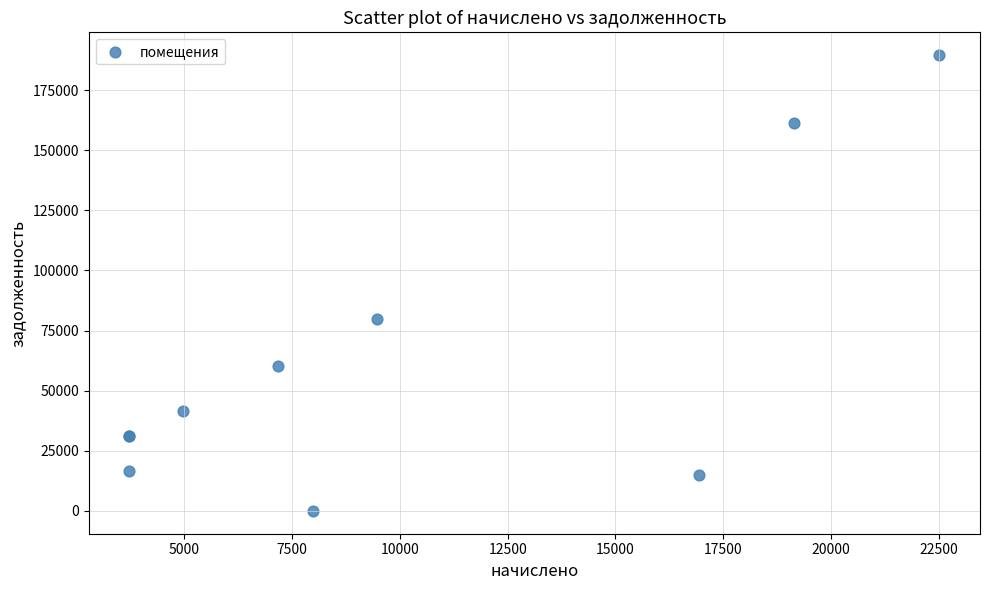

What Y value in the scatter plot is closest to 94769?

79710.2